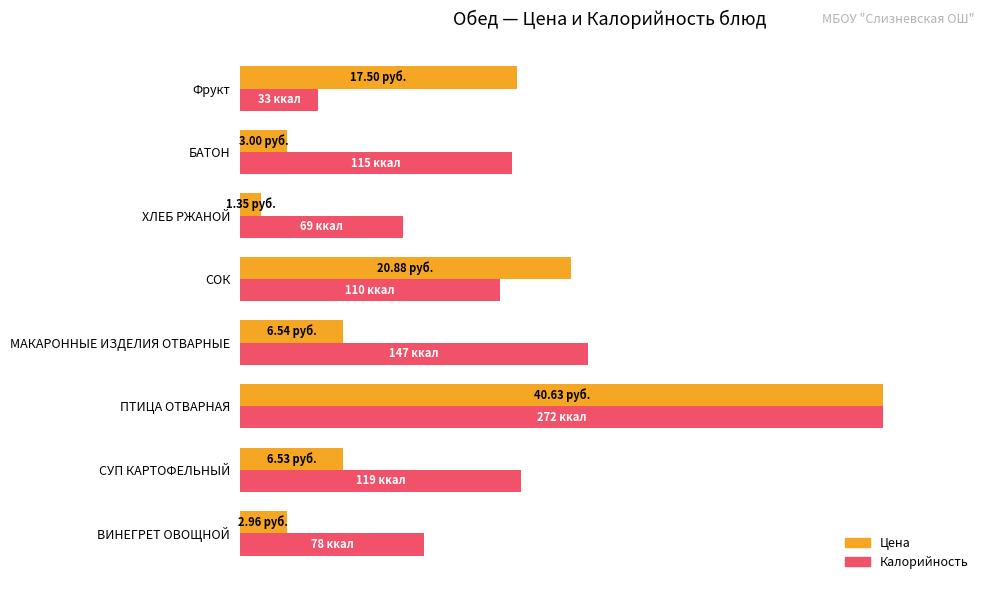

What are all the series names shown in the legend?

Цена, Калорийность